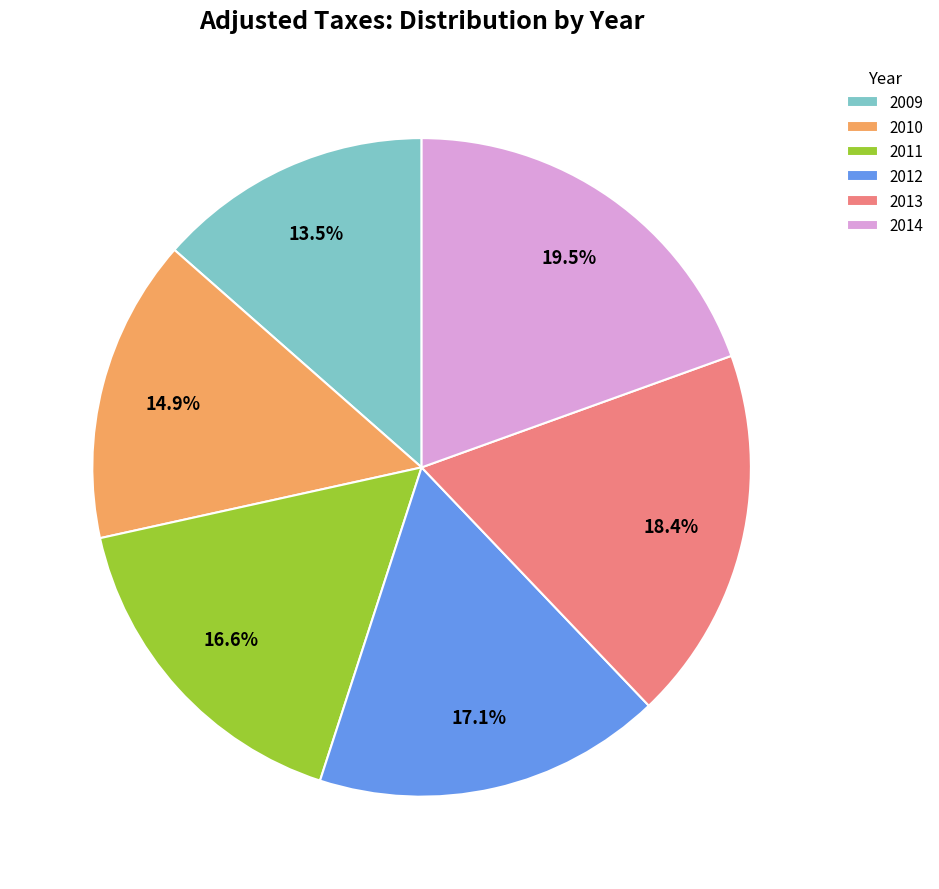

Count the number of slices in the pie.

6